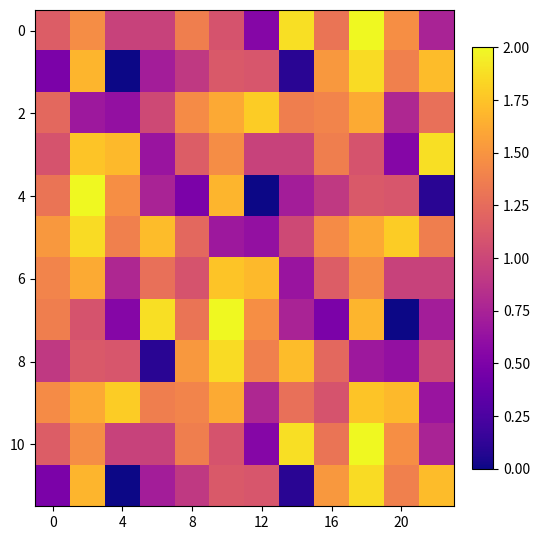

At which category is the sum across all series the highest?

9